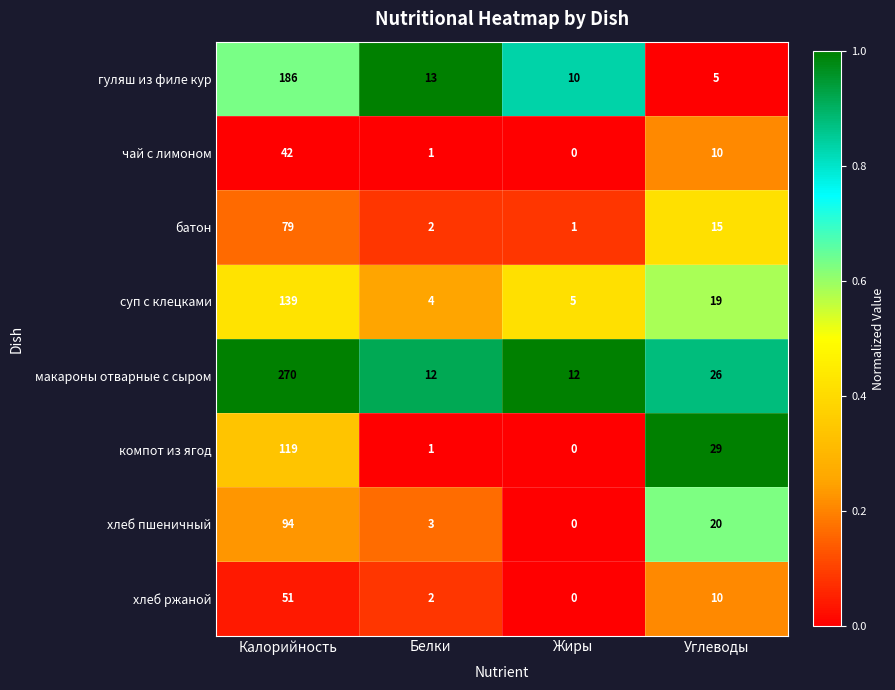

Which series has the largest range (max minus min)?

макароны отварные с сыром